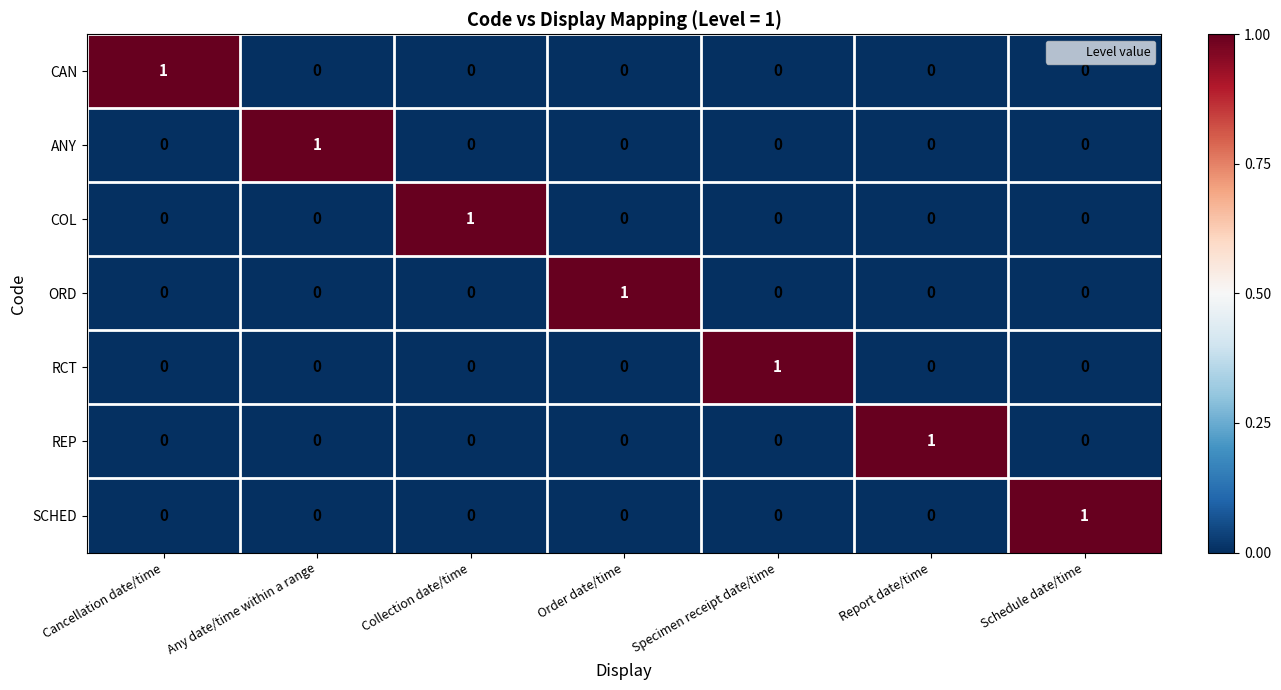

How many COL values are between 0 and 1?

7